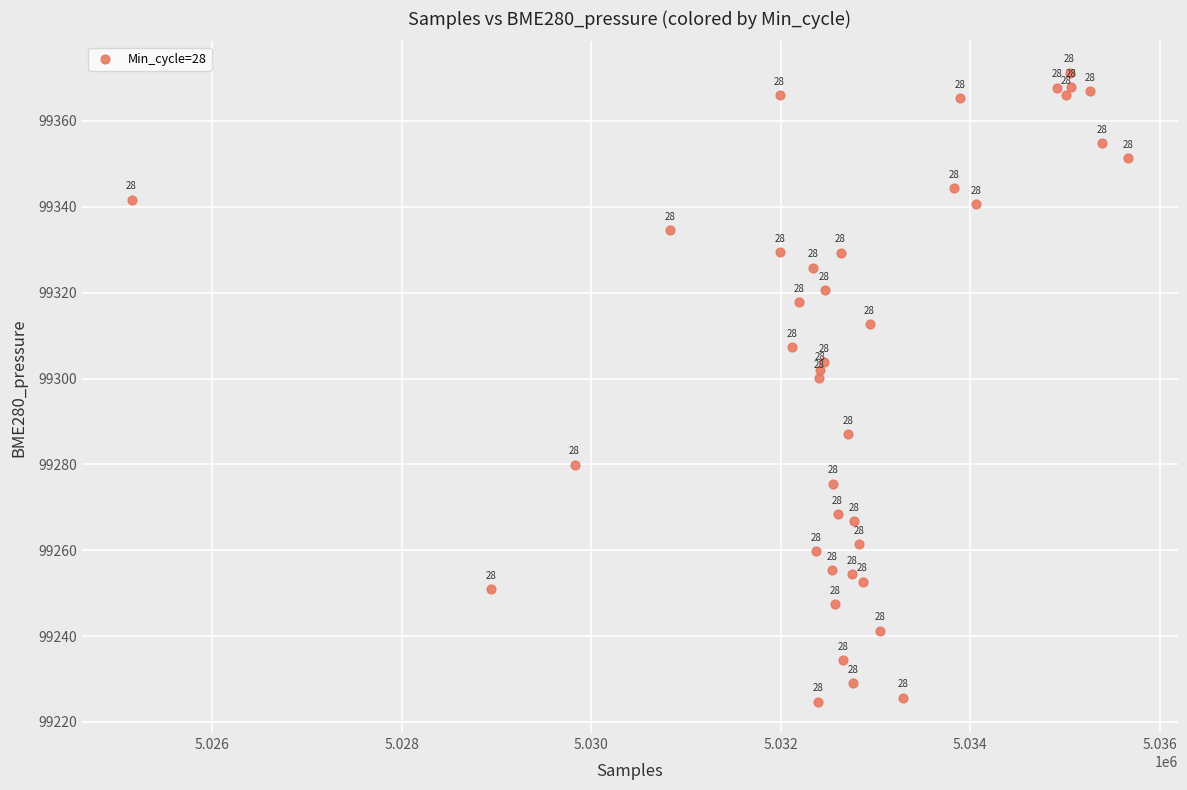

What Y value in the scatter plot is closest to 99297?

99300.1